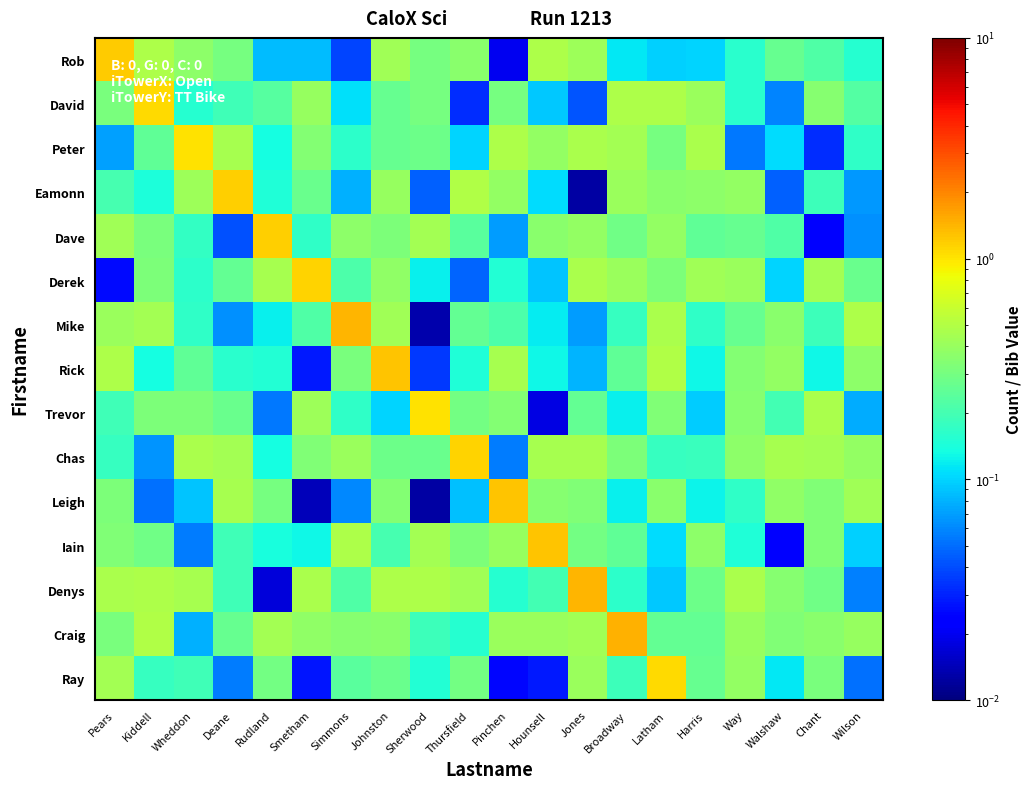

Reading right to left, list all the values displayed in this chart.

Rob: Wilson=0.2	Chant=0.2	Walshaw=0.3	Way=0.2	Harris=0.1	Latham=0.1	Broadway=0.1	Jones=0.4	Hounsell=0.5	Pinchen=0.0	Thursfield=0.4	Sherwood=0.3	Johnston=0.4	Simmons=0.0	Smetham=0.1	Rudland=0.1	Deane=0.3	Wheddon=0.4	Kiddell=0.5	Pears=1.2
David: Wilson=0.2	Chant=0.3	Walshaw=0.1	Way=0.2	Harris=0.4	Latham=0.5	Broadway=0.5	Jones=0.0	Hounsell=0.1	Pinchen=0.3	Thursfield=0.0	Sherwood=0.3	Johnston=0.3	Simmons=0.1	Smetham=0.4	Rudland=0.2	Deane=0.2	Wheddon=0.2	Kiddell=1.1	Pears=0.3
Peter: Wilson=0.2	Chant=0.0	Walshaw=0.1	Way=0.1	Harris=0.5	Latham=0.3	Broadway=0.4	Jones=0.5	Hounsell=0.4	Pinchen=0.5	Thursfield=0.1	Sherwood=0.3	Johnston=0.3	Simmons=0.2	Smetham=0.3	Rudland=0.1	Deane=0.5	Wheddon=1.0	Kiddell=0.3	Pears=0.1
Eamonn: Wilson=0.1	Chant=0.2	Walshaw=0.0	Way=0.4	Harris=0.4	Latham=0.4	Broadway=0.4	Jones=0.0	Hounsell=0.1	Pinchen=0.4	Thursfield=0.5	Sherwood=0.0	Johnston=0.4	Simmons=0.1	Smetham=0.3	Rudland=0.1	Deane=1.2	Wheddon=0.4	Kiddell=0.1	Pears=0.2
Dave: Wilson=0.1	Chant=0.0	Walshaw=0.2	Way=0.3	Harris=0.3	Latham=0.4	Broadway=0.3	Jones=0.4	Hounsell=0.4	Pinchen=0.1	Thursfield=0.2	Sherwood=0.4	Johnston=0.3	Simmons=0.4	Smetham=0.2	Rudland=1.2	Deane=0.0	Wheddon=0.2	Kiddell=0.3	Pears=0.4
Derek: Wilson=0.3	Chant=0.4	Walshaw=0.1	Way=0.4	Harris=0.4	Latham=0.3	Broadway=0.4	Jones=0.5	Hounsell=0.1	Pinchen=0.2	Thursfield=0.0	Sherwood=0.1	Johnston=0.4	Simmons=0.2	Smetham=1.1	Rudland=0.5	Deane=0.3	Wheddon=0.2	Kiddell=0.3	Pears=0.0
Mike: Wilson=0.5	Chant=0.2	Walshaw=0.4	Way=0.3	Harris=0.2	Latham=0.5	Broadway=0.2	Jones=0.1	Hounsell=0.1	Pinchen=0.2	Thursfield=0.3	Sherwood=0.0	Johnston=0.4	Simmons=1.4	Smetham=0.2	Rudland=0.1	Deane=0.1	Wheddon=0.2	Kiddell=0.4	Pears=0.4
Rick: Wilson=0.4	Chant=0.1	Walshaw=0.4	Way=0.3	Harris=0.1	Latham=0.5	Broadway=0.2	Jones=0.1	Hounsell=0.1	Pinchen=0.5	Thursfield=0.1	Sherwood=0.0	Johnston=1.3	Simmons=0.3	Smetham=0.0	Rudland=0.1	Deane=0.2	Wheddon=0.3	Kiddell=0.1	Pears=0.5
Trevor: Wilson=0.1	Chant=0.5	Walshaw=0.2	Way=0.3	Harris=0.1	Latham=0.3	Broadway=0.1	Jones=0.3	Hounsell=0.0	Pinchen=0.3	Thursfield=0.3	Sherwood=1.0	Johnston=0.1	Simmons=0.2	Smetham=0.4	Rudland=0.1	Deane=0.3	Wheddon=0.3	Kiddell=0.3	Pears=0.2
Chas: Wilson=0.4	Chant=0.4	Walshaw=0.4	Way=0.4	Harris=0.2	Latham=0.2	Broadway=0.3	Jones=0.5	Hounsell=0.4	Pinchen=0.1	Thursfield=1.1	Sherwood=0.3	Johnston=0.3	Simmons=0.4	Smetham=0.3	Rudland=0.1	Deane=0.4	Wheddon=0.5	Kiddell=0.1	Pears=0.2
Leigh: Wilson=0.4	Chant=0.3	Walshaw=0.4	Way=0.2	Harris=0.1	Latham=0.4	Broadway=0.1	Jones=0.3	Hounsell=0.3	Pinchen=1.3	Thursfield=0.1	Sherwood=0.0	Johnston=0.3	Simmons=0.1	Smetham=0.0	Rudland=0.3	Deane=0.5	Wheddon=0.1	Kiddell=0.1	Pears=0.3
Iain: Wilson=0.1	Chant=0.3	Walshaw=0.0	Way=0.1	Harris=0.4	Latham=0.1	Broadway=0.3	Jones=0.3	Hounsell=1.3	Pinchen=0.4	Thursfield=0.3	Sherwood=0.4	Johnston=0.2	Simmons=0.5	Smetham=0.1	Rudland=0.1	Deane=0.2	Wheddon=0.1	Kiddell=0.3	Pears=0.3
Denys: Wilson=0.1	Chant=0.3	Walshaw=0.4	Way=0.5	Harris=0.3	Latham=0.1	Broadway=0.2	Jones=1.4	Hounsell=0.2	Pinchen=0.2	Thursfield=0.4	Sherwood=0.5	Johnston=0.5	Simmons=0.2	Smetham=0.5	Rudland=0.0	Deane=0.2	Wheddon=0.5	Kiddell=0.5	Pears=0.5
Craig: Wilson=0.4	Chant=0.4	Walshaw=0.3	Way=0.4	Harris=0.3	Latham=0.3	Broadway=1.5	Jones=0.4	Hounsell=0.4	Pinchen=0.4	Thursfield=0.2	Sherwood=0.2	Johnston=0.4	Simmons=0.4	Smetham=0.4	Rudland=0.4	Deane=0.3	Wheddon=0.1	Kiddell=0.5	Pears=0.3
Ray: Wilson=0.1	Chant=0.3	Walshaw=0.1	Way=0.4	Harris=0.3	Latham=1.1	Broadway=0.2	Jones=0.4	Hounsell=0.0	Pinchen=0.0	Thursfield=0.3	Sherwood=0.2	Johnston=0.3	Simmons=0.2	Smetham=0.0	Rudland=0.3	Deane=0.1	Wheddon=0.2	Kiddell=0.2	Pears=0.4